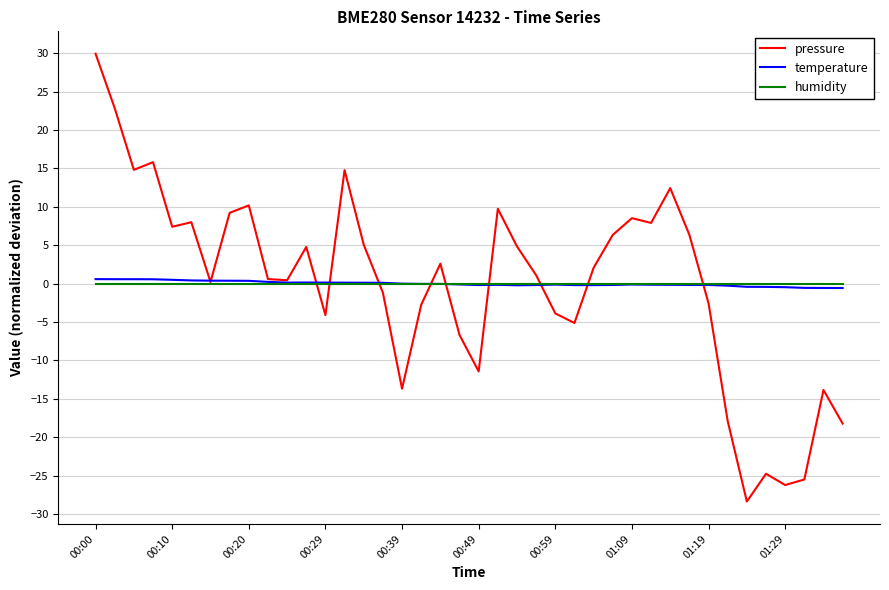

What is the smallest value displayed?

-28.4